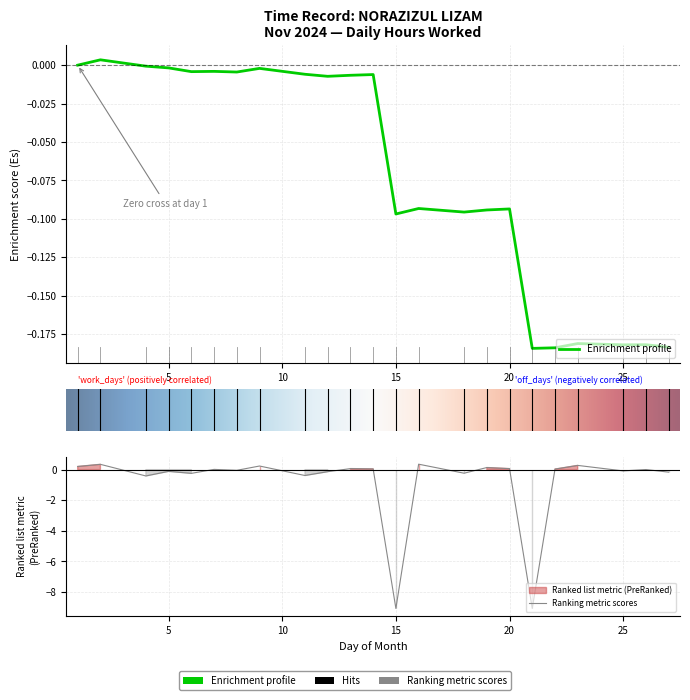

True or false: the data has more than 0 interior local peaks.

True